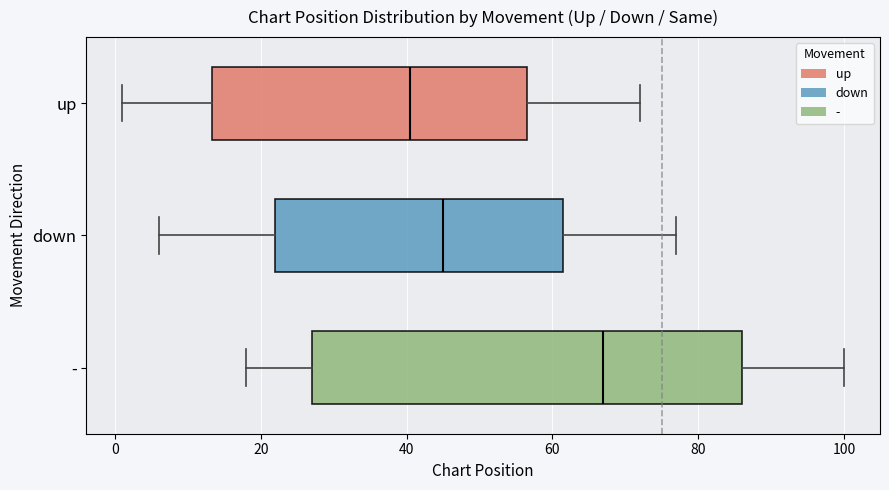

Which box has the furthest to the left median line?

up